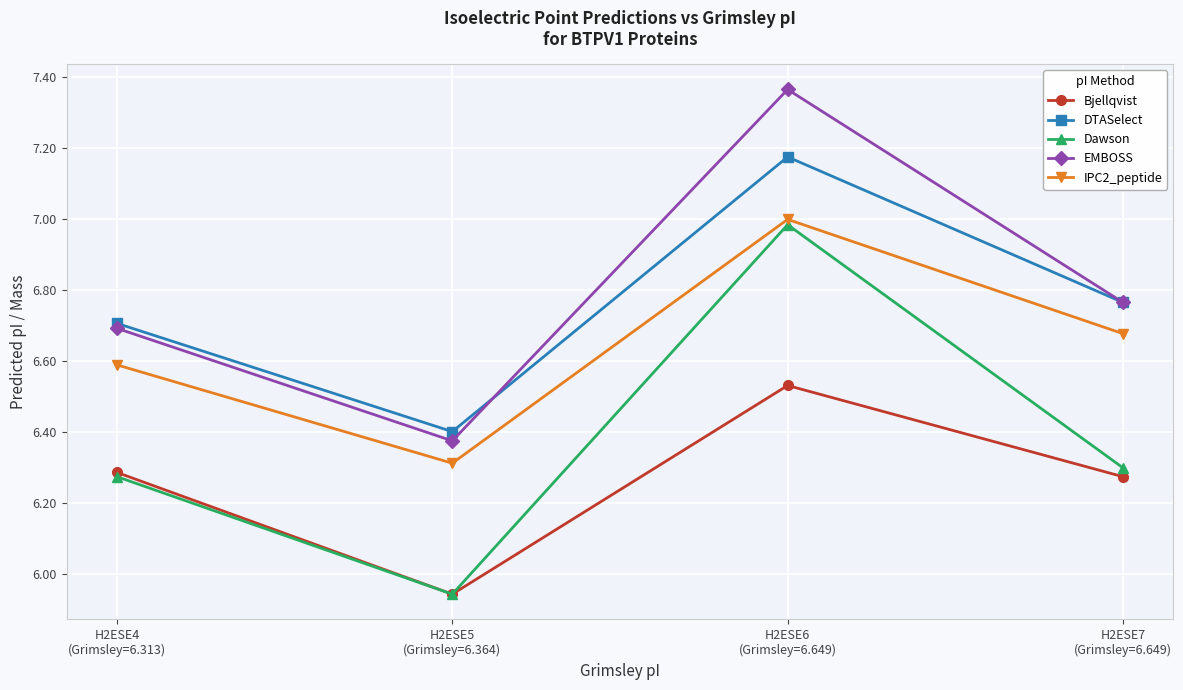

What is the total value across all series at H2ESE5
(Grimsley=6.364)?

31.0